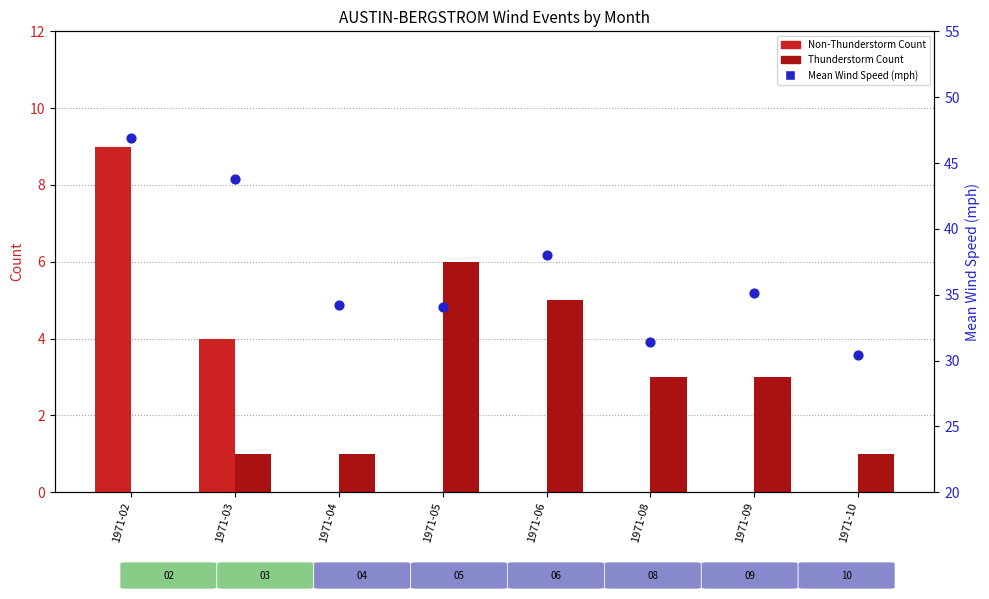

What are all the series names shown in the legend?

Non-Thunderstorm Count, Thunderstorm Count, Mean Wind Speed (mph)